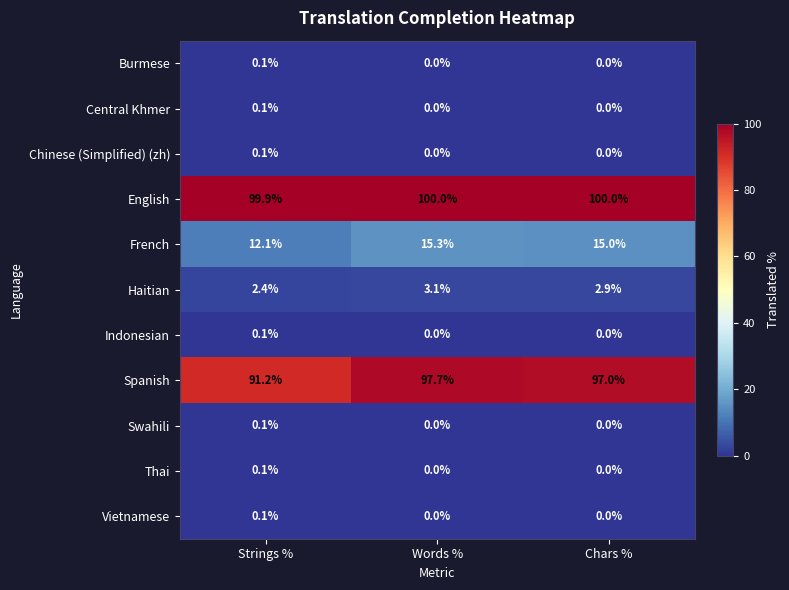

What is the total value across all series at Strings %?

206.3